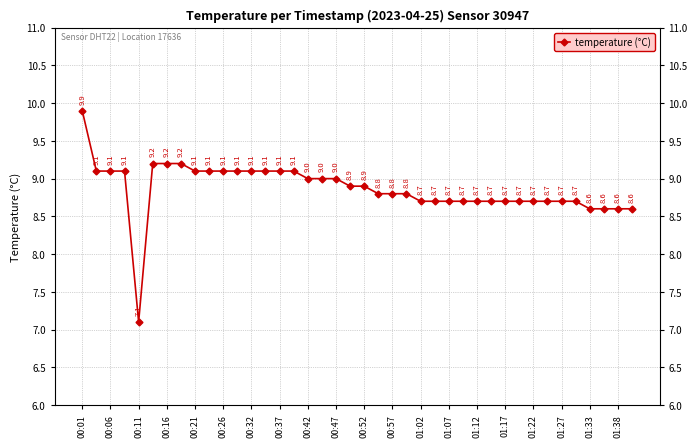

What is the greatest value displayed?

9.9